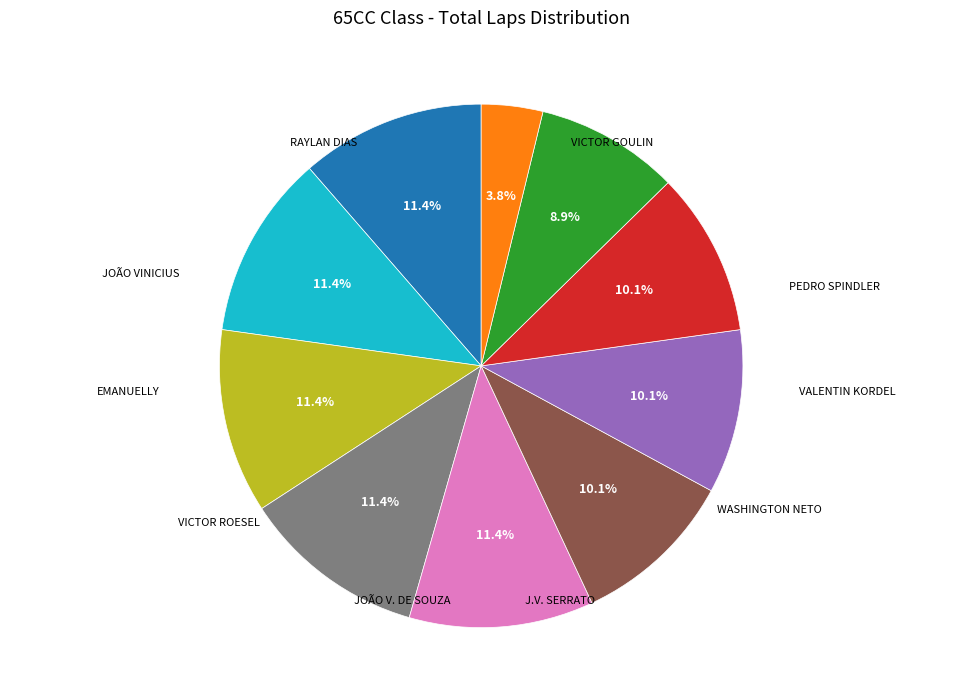

Count the number of slices in the pie.

10